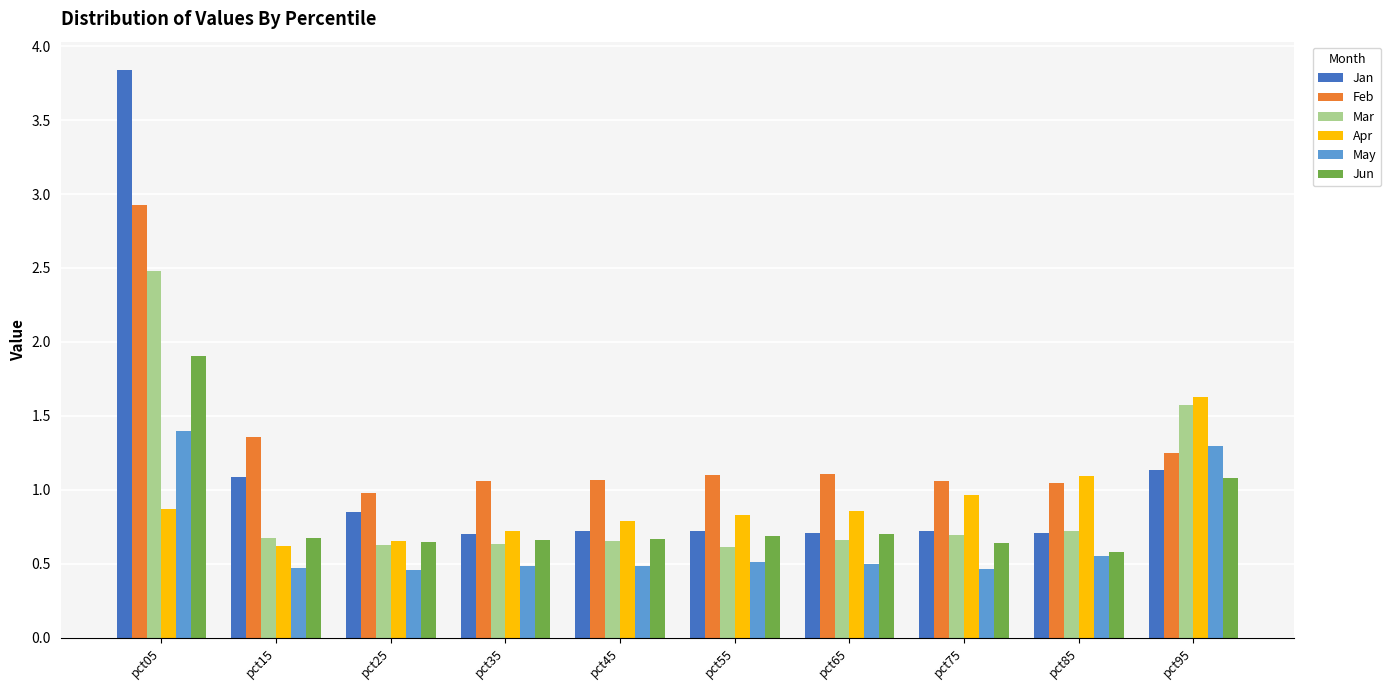

What is the maximum value shown in the chart?

3.8